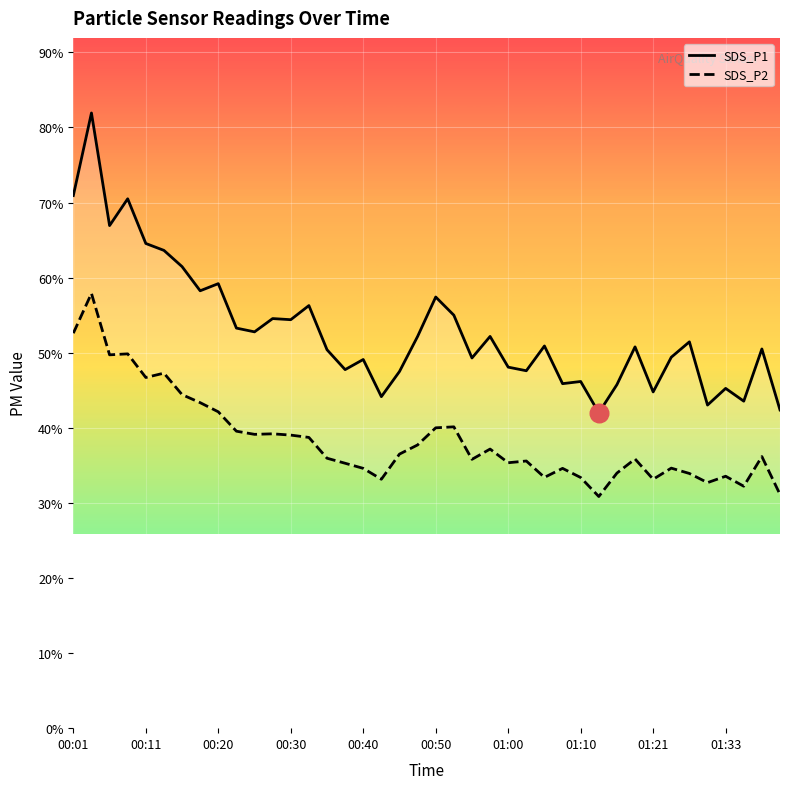

At how many categories does at least one series exceed 61?

7